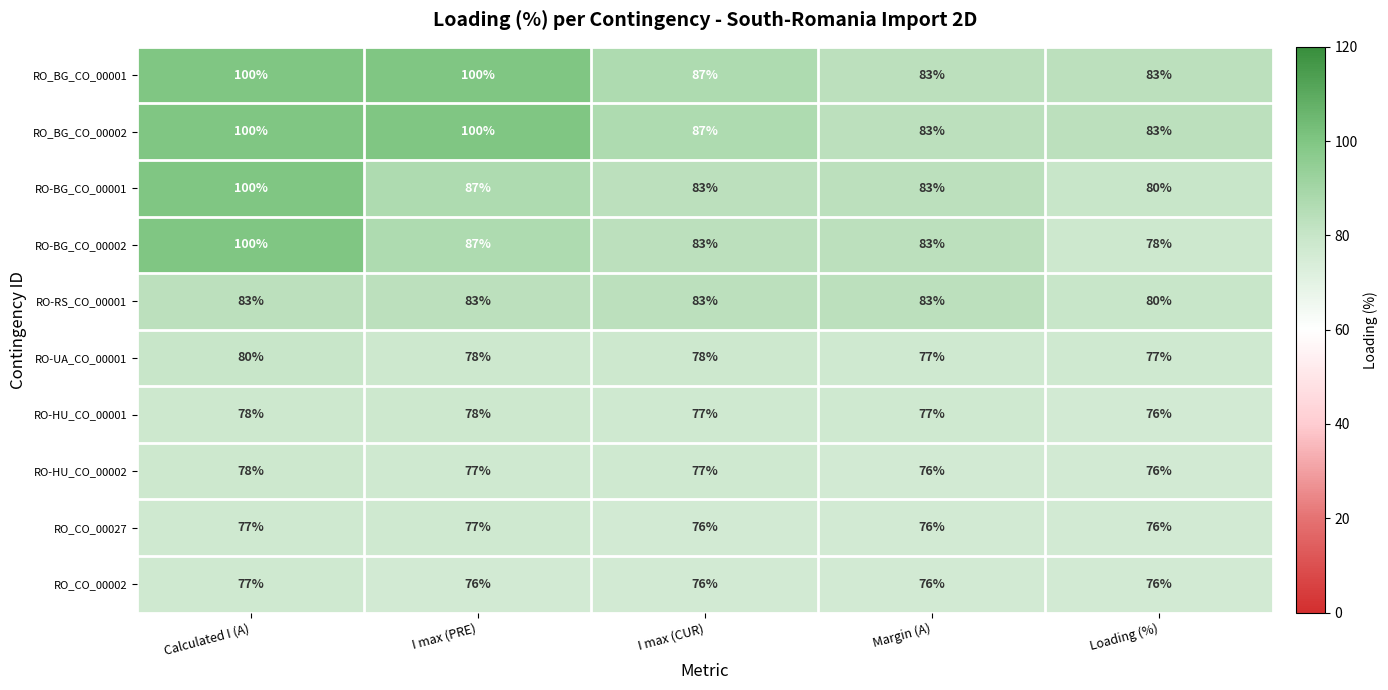

What is the total value across all series at Calculated I (A)?

873